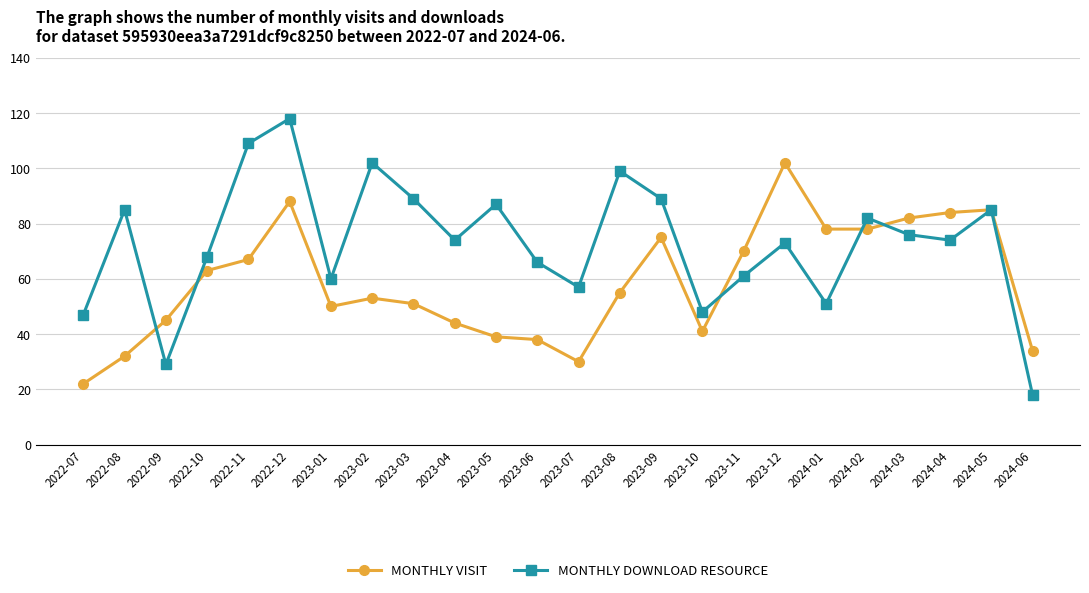

Count the number of categories in the chart.

24